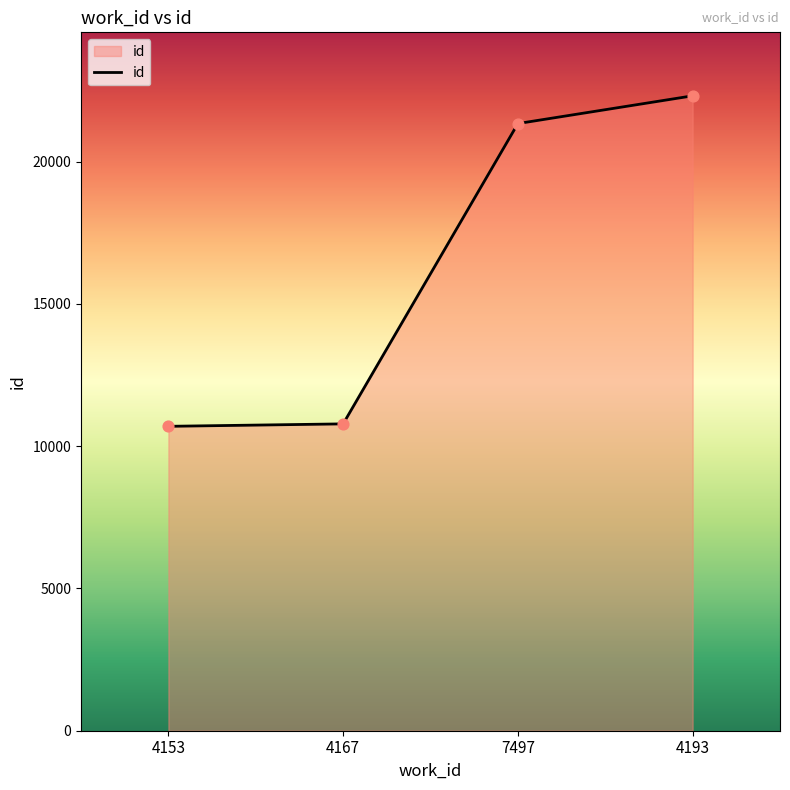

What is the change in value from 4153 to 4193?

+11615